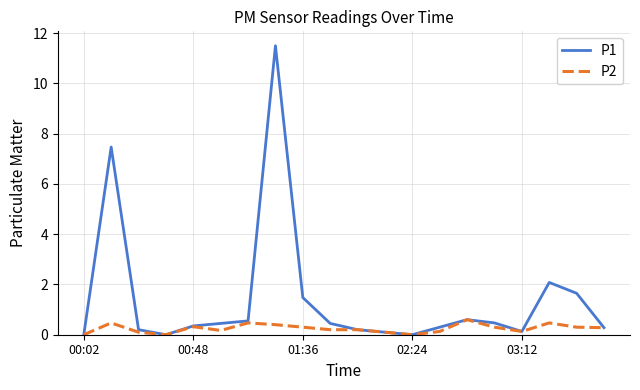

What is the maximum value for P2?

0.6